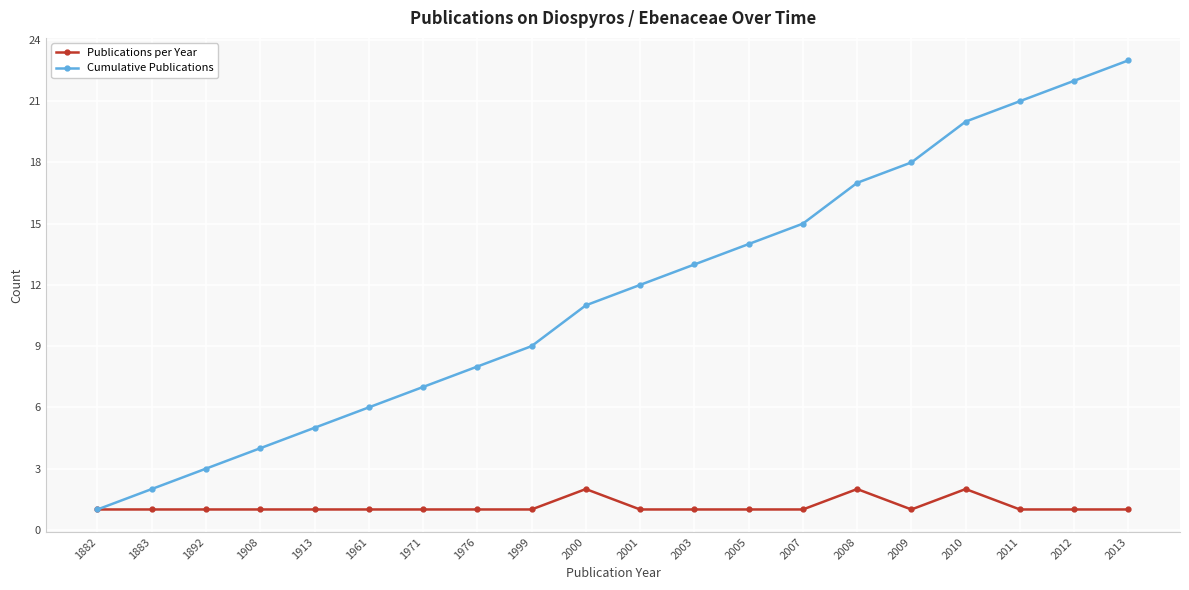

At 2008, list the series in order from largest to smallest.

Cumulative Publications, Publications per Year